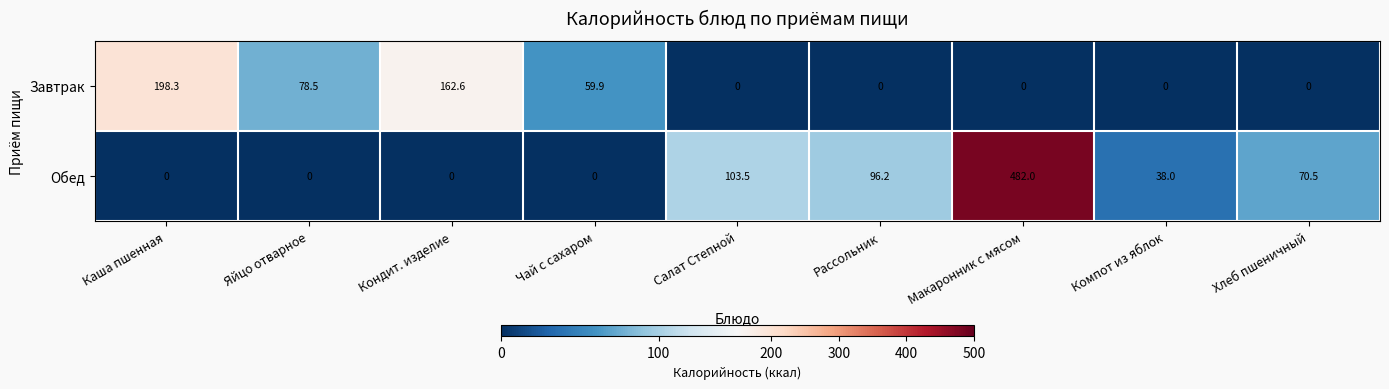

Where is Обед nearest to the value 241?

Салат Степной